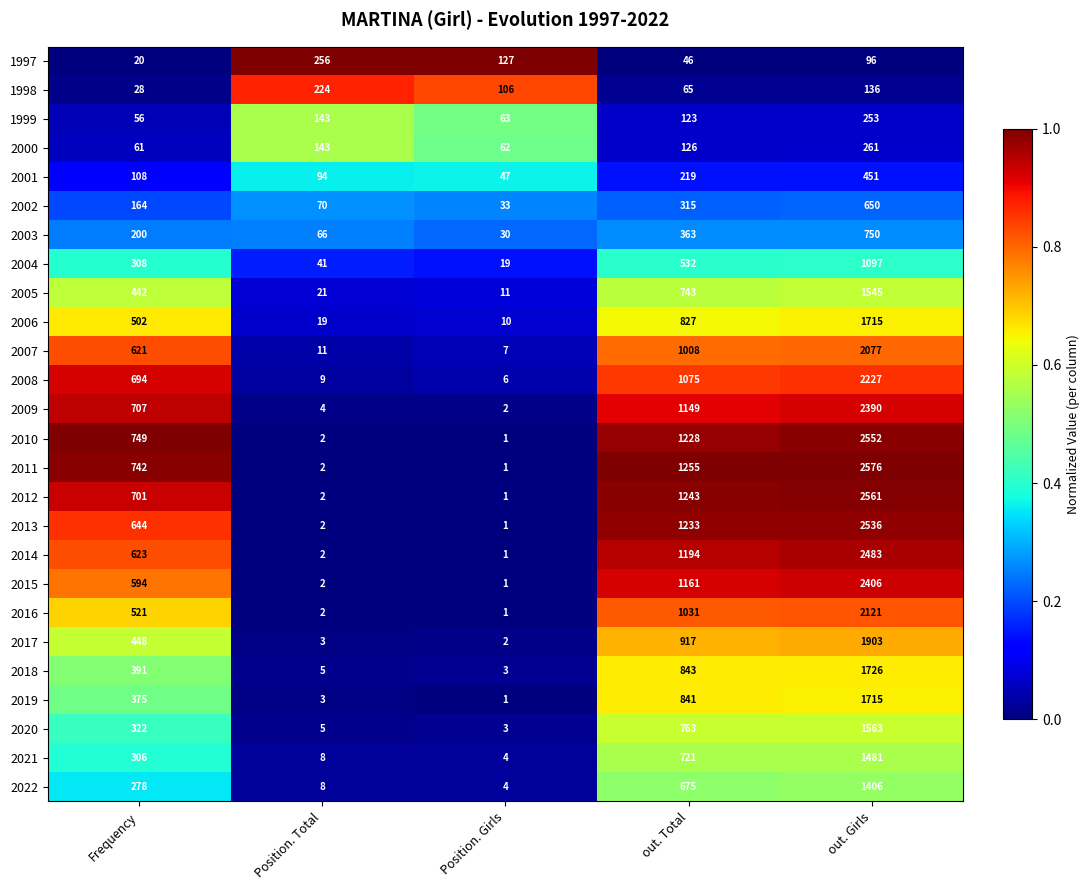

Rank the series at out. Total from lowest to highest value.

1997, 1998, 1999, 2000, 2001, 2002, 2003, 2004, 2022, 2021, 2005, 2020, 2006, 2019, 2018, 2017, 2007, 2016, 2008, 2009, 2015, 2014, 2010, 2013, 2012, 2011